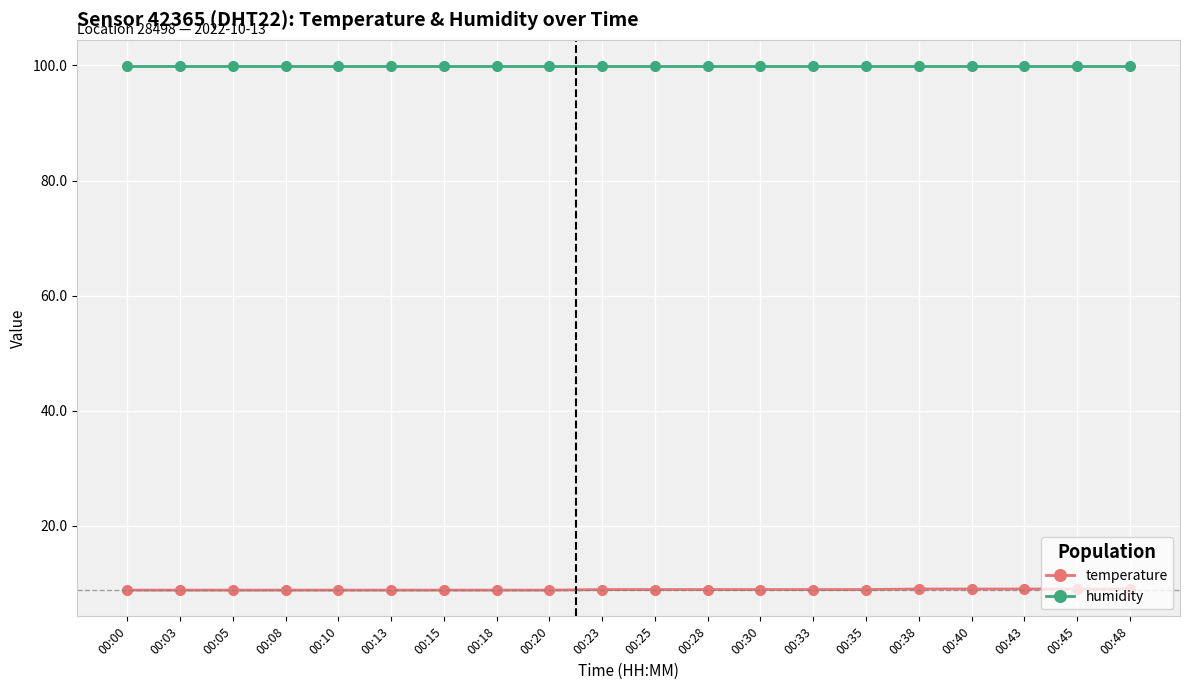

Which series has the largest total across all categories?

humidity